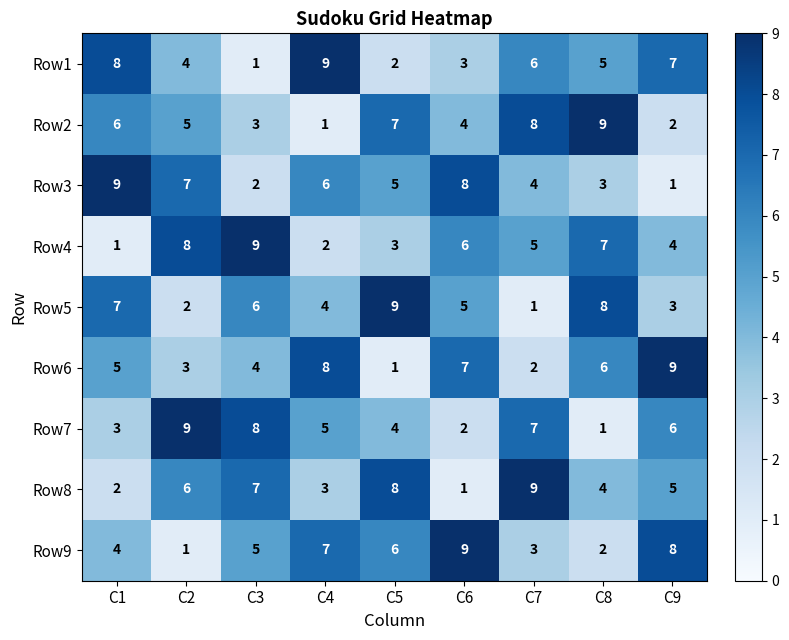

At which label is Row3 closest to 5?

C5